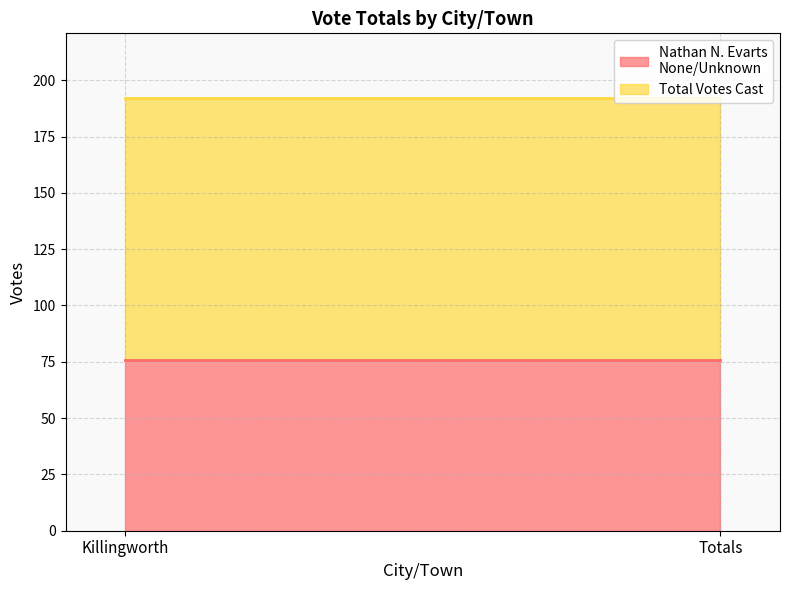

Is it true that Total Votes Cast equals 192 at Totals?

True